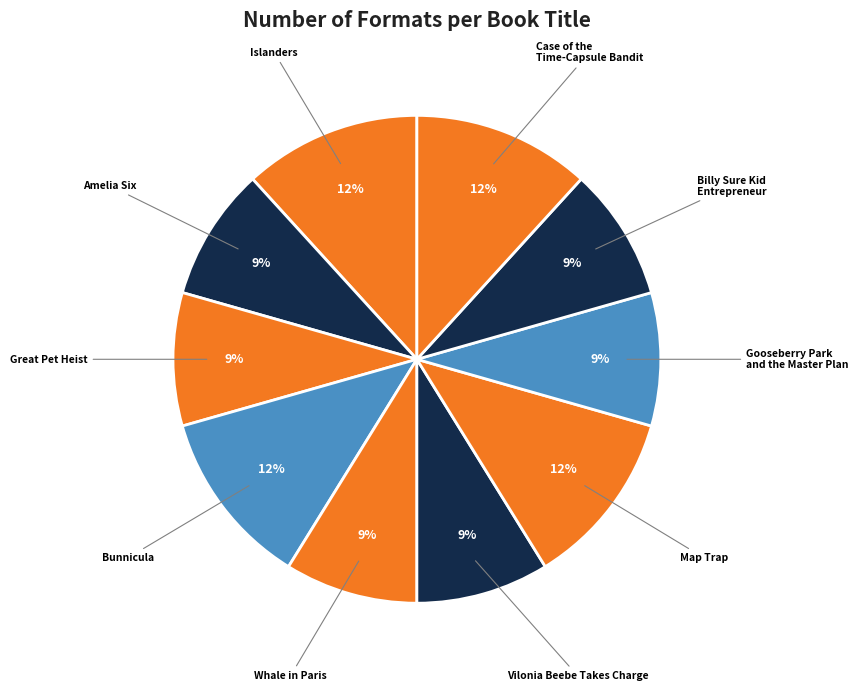

Does Gooseberry Park and the Master Plan account for over 50% of the chart?

No